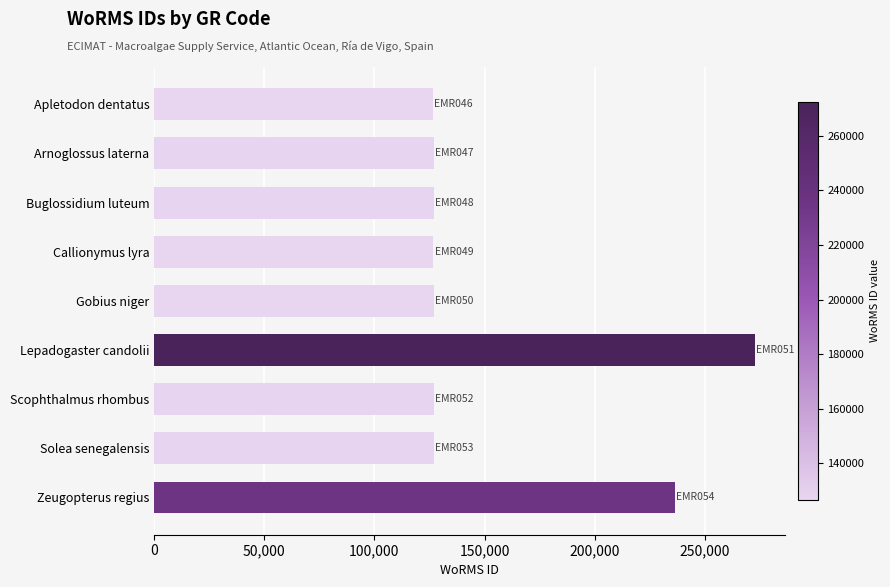

What is the minimum value shown in the chart?

126510